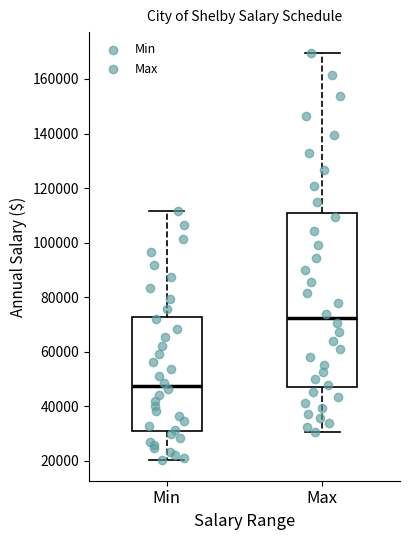

Where is the upper edge of the box for Max on the y-axis? The values are not printed on the chart, so give them approximately, as read against the axis.

110000